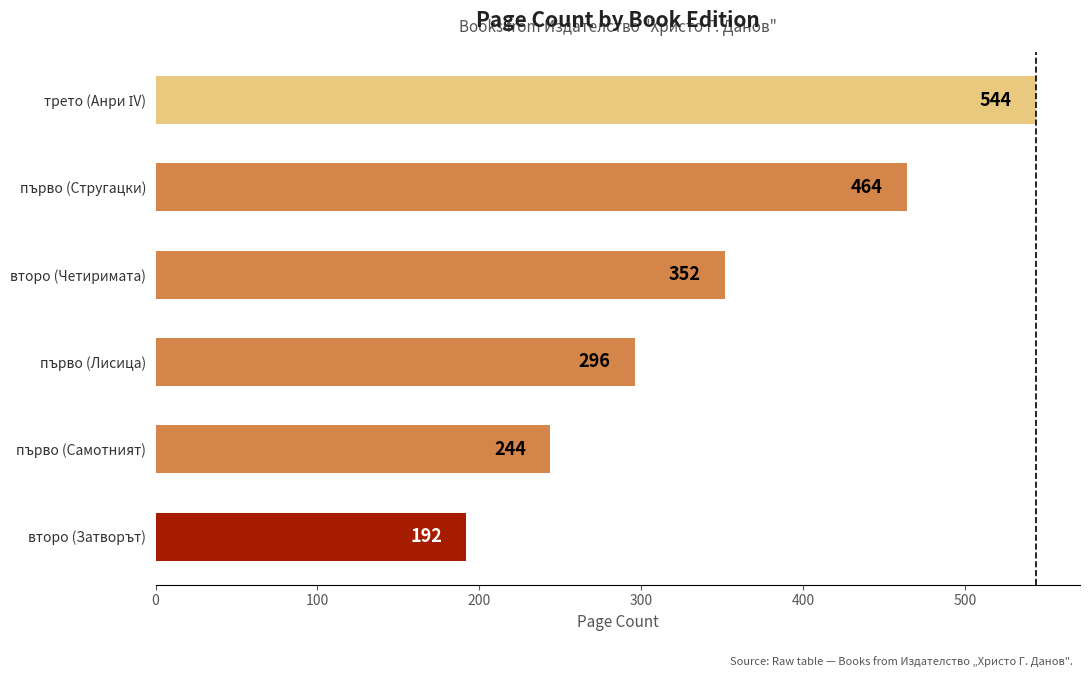

The value at второ (Четиримата) is 102. True or false?

False